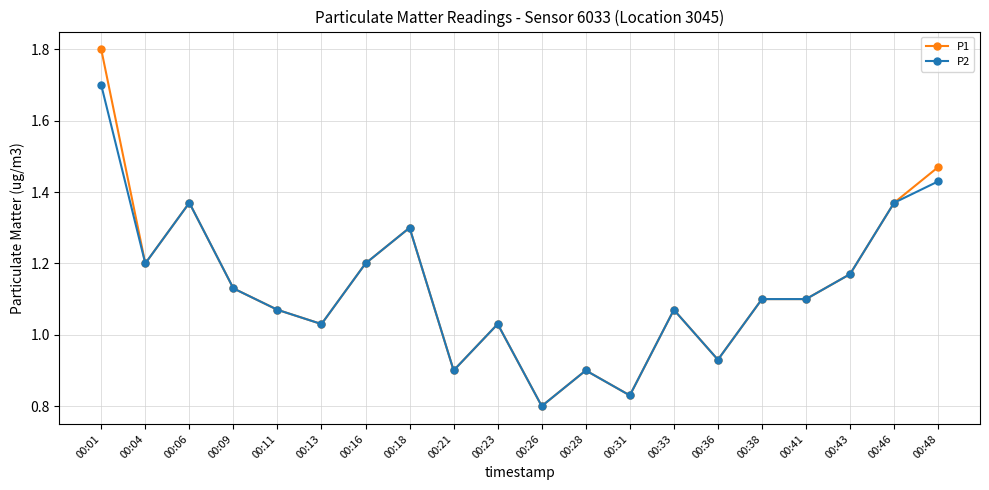

The value of P1 at 00:21 is 1.2. True or false?

False